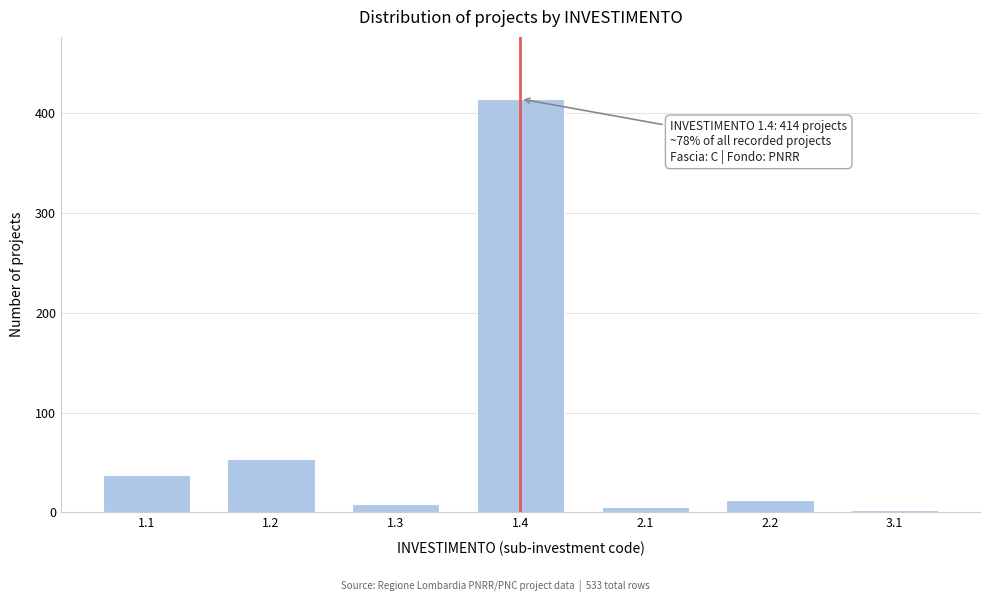

Reading left to right, transcribe all the data shown in this chart.

38	54	8	414	5	12	2